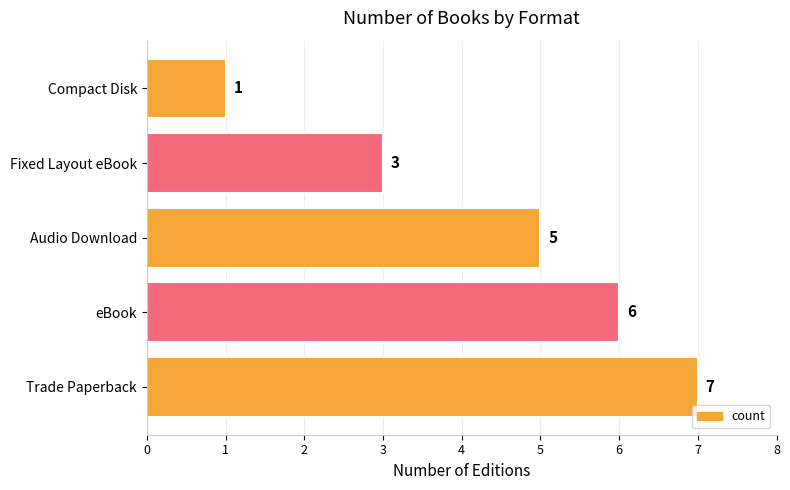

The value at Trade Paperback is 4. True or false?

False